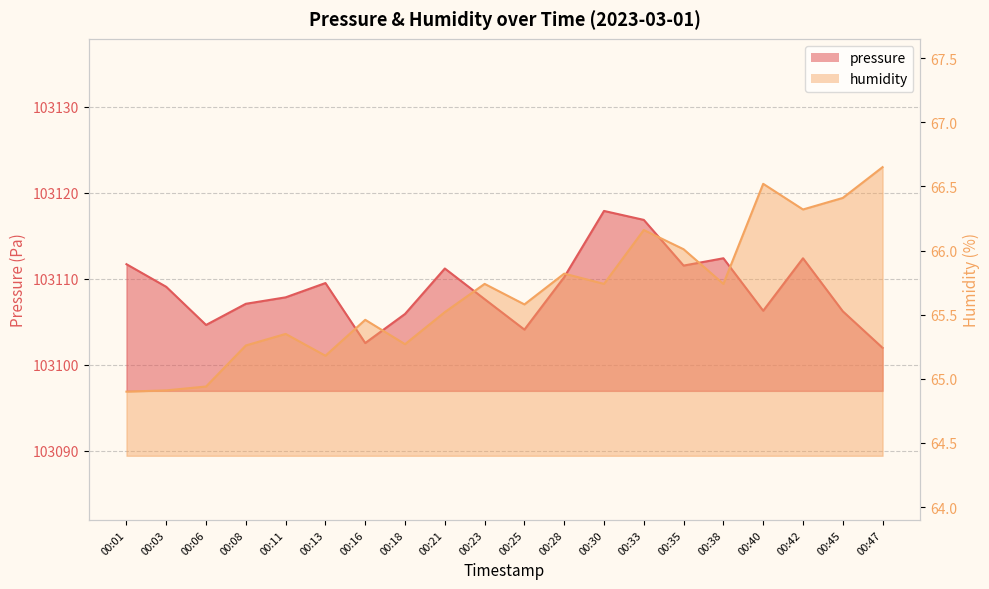

True or false: humidity and pressure intersect in this chart.

False